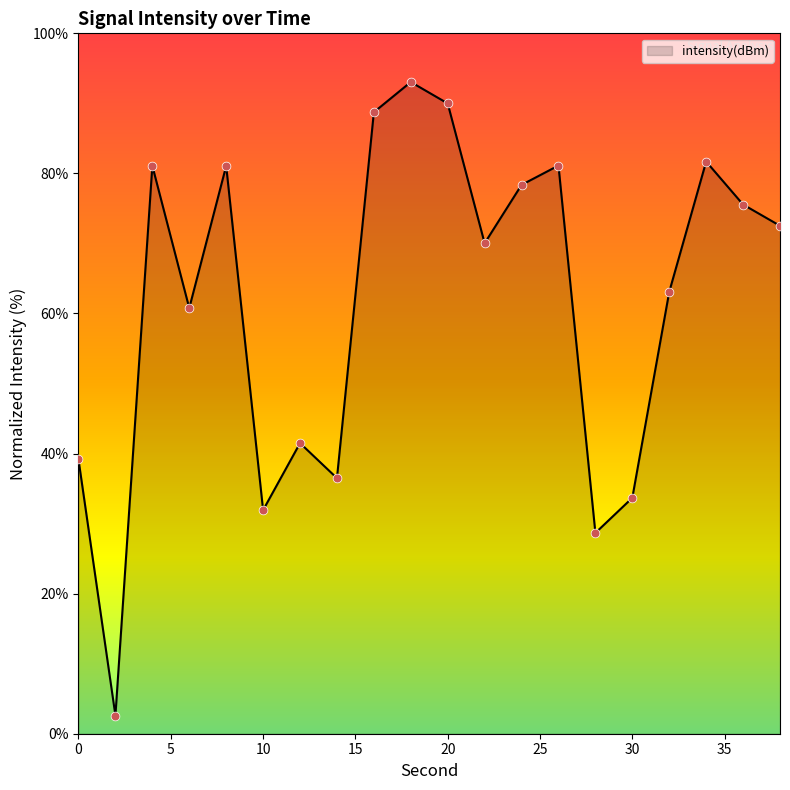

What is the difference between the maximum and minimum values?

90.4